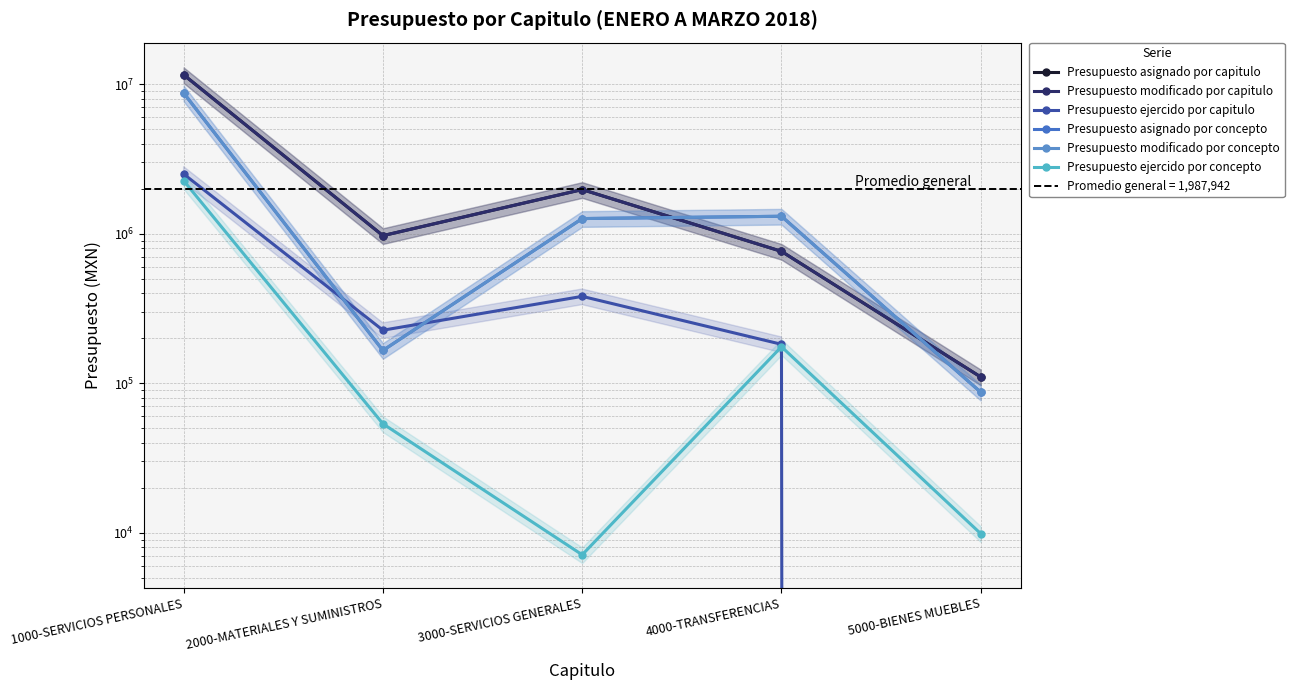

What is the difference between the highest and lowest values at 3000-SERVICIOS GENERALES?

1965374.0